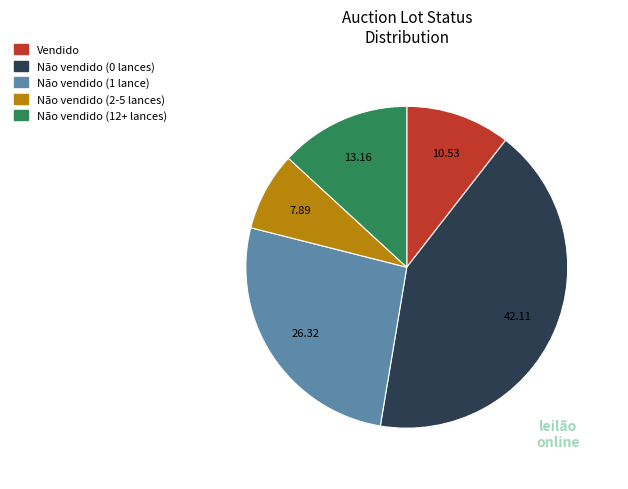

How many segments does this pie chart have?

5